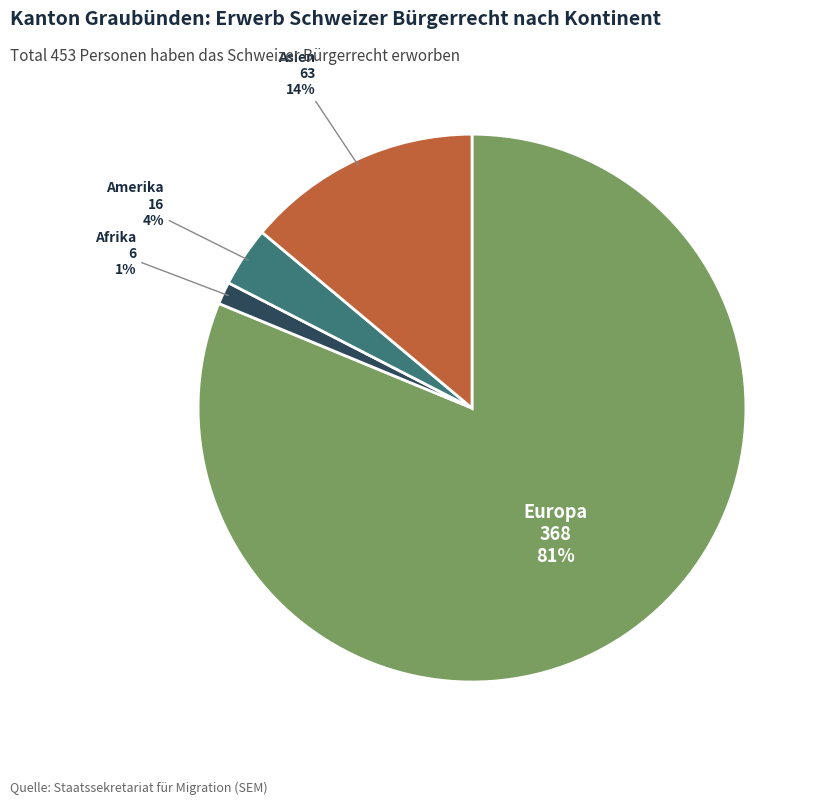

Is there any slice that represents more than half of the pie?

Yes